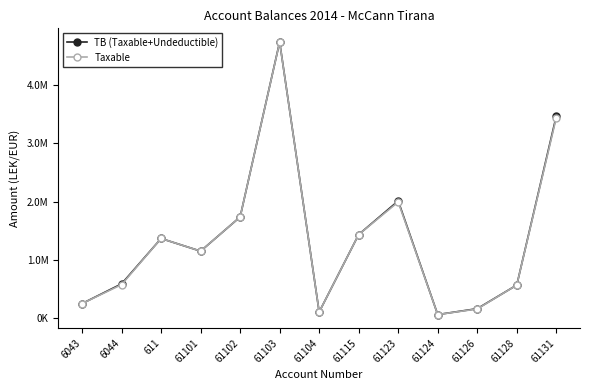

What is the difference between the maximum and minimum values in the Taxable series?

4669333.7